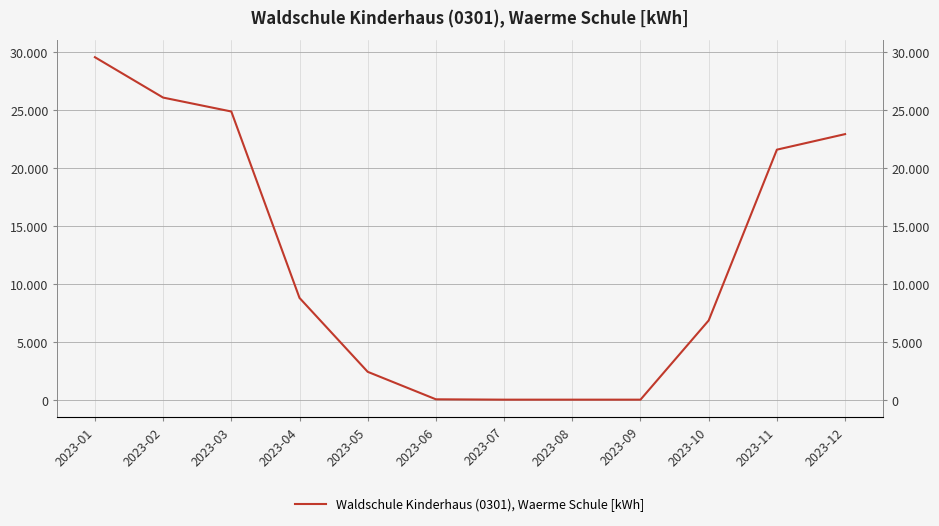

Reading left to right, list all the values displayed in this chart.

29520	26040	24840	8770	2400	30	0	0	0	6830	21550	22890